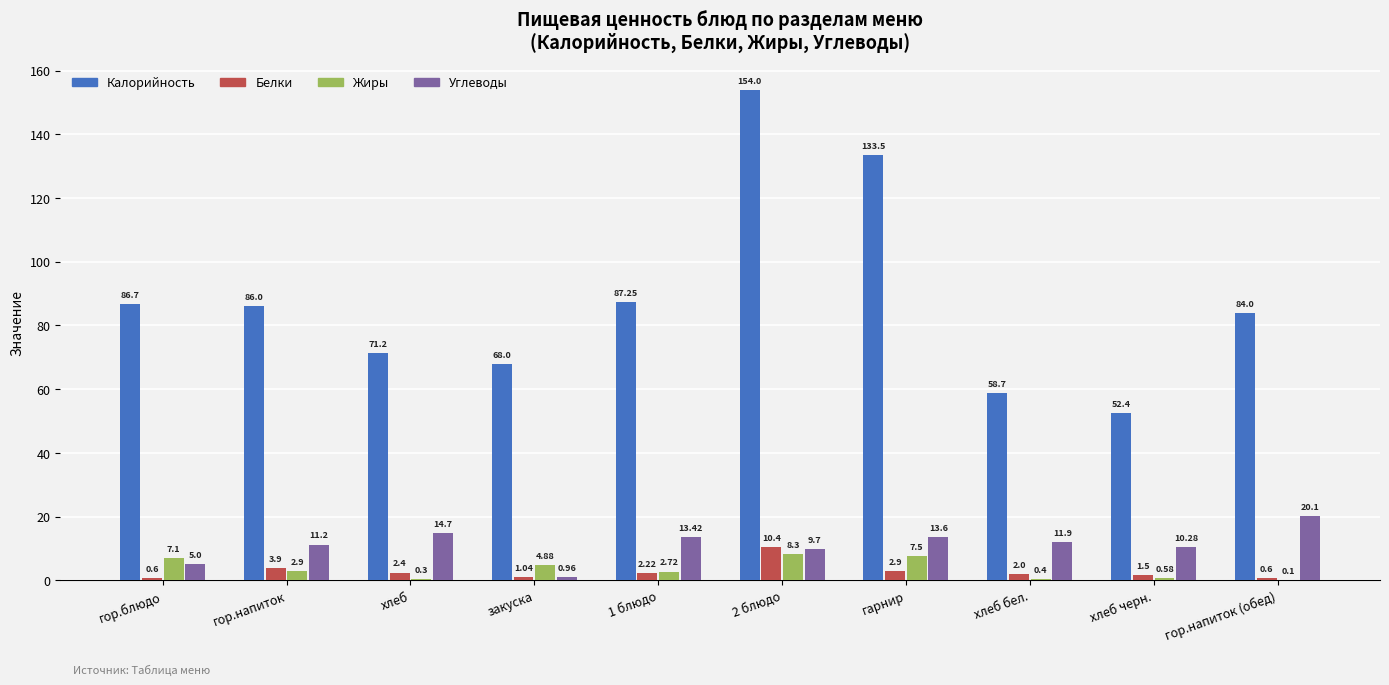

Are the bars grouped side by side (vs. stacked)?

Yes